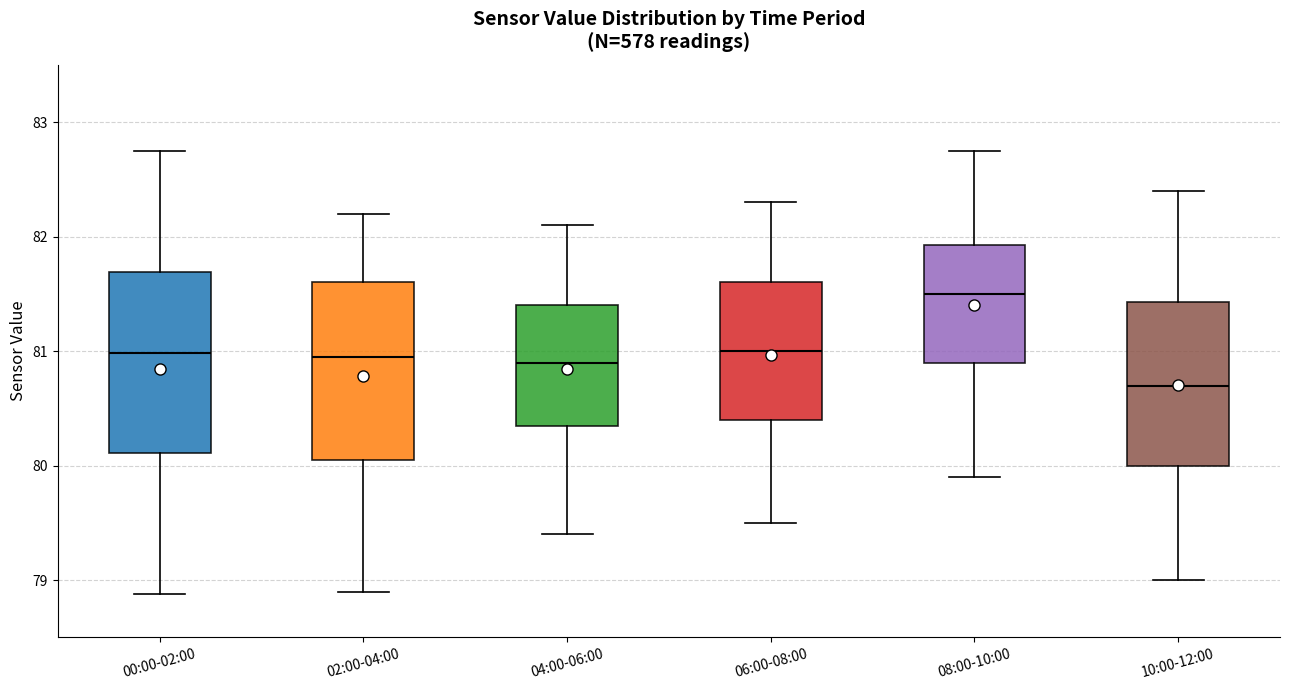

Which box's median line is the lowest?

10:00-12:00